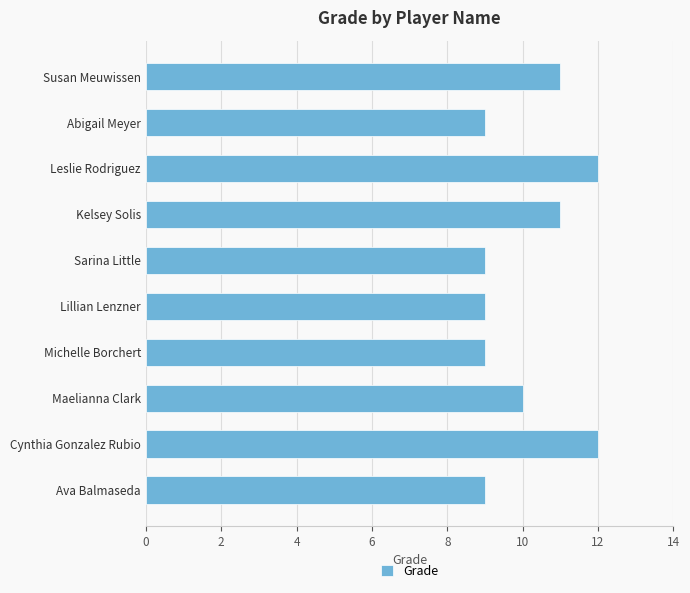

What is the maximum value shown in the chart?

12